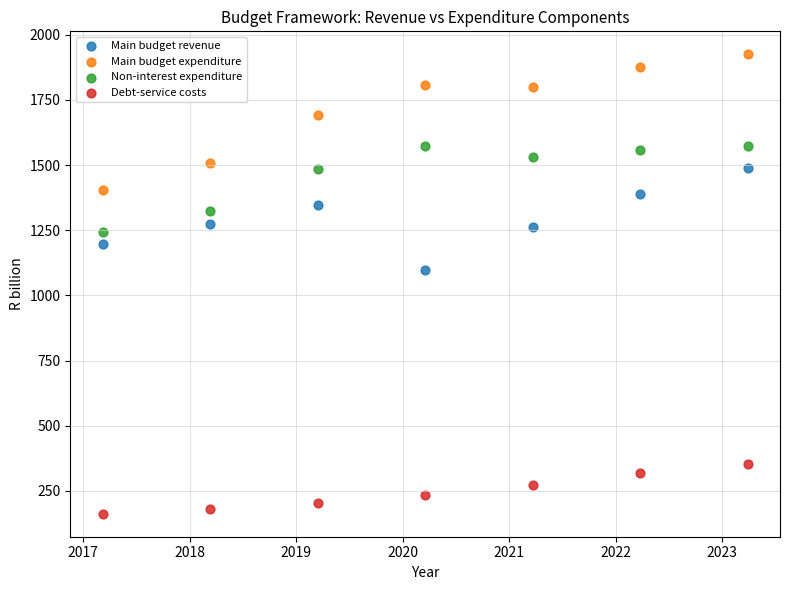

Across all data points, what is the range of Y values (max minus min)?

1762.0